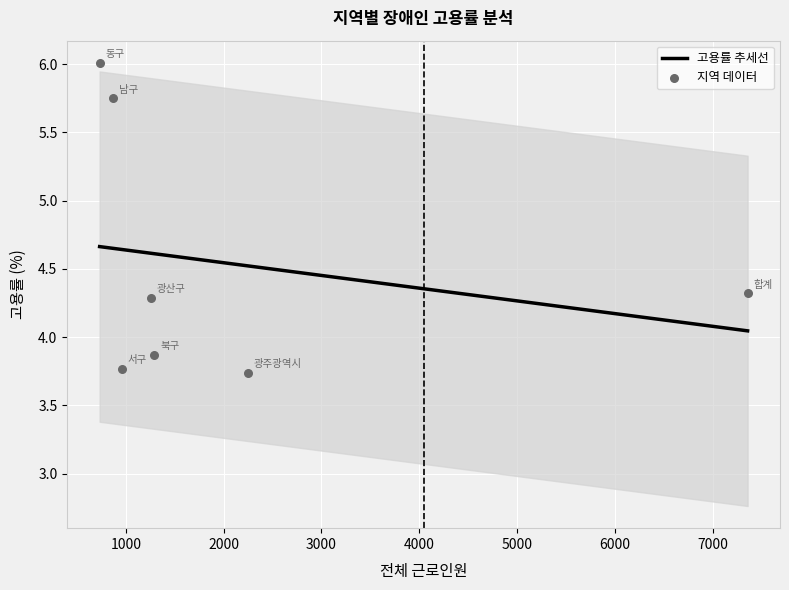

What is the ratio of the value at 광산구 to the value at 광주광역시?

1.1